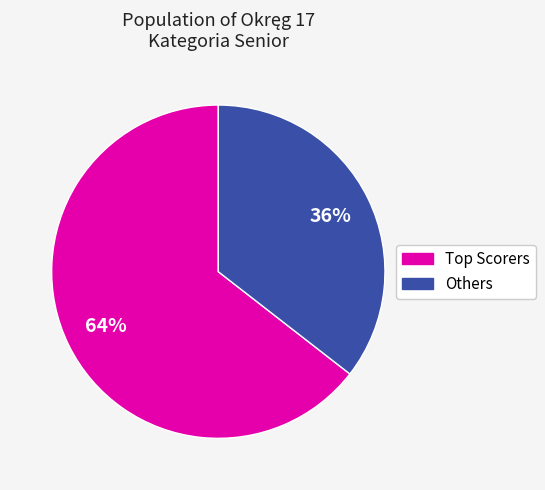

To the nearest percent, what is the average slice percentage?

50%